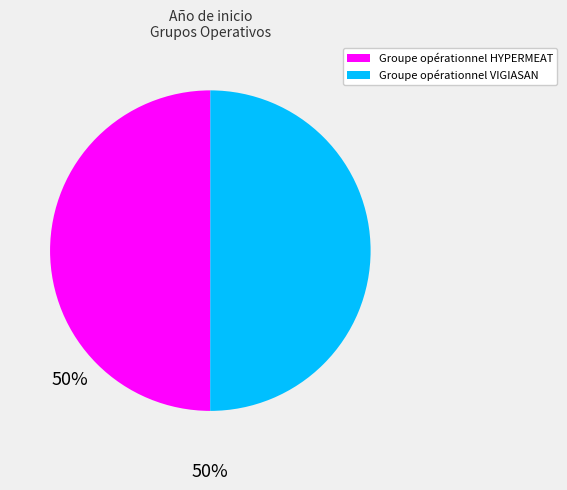

Combined, do Groupe opérationnel HYPERMEAT and Groupe opérationnel VIGIASAN account for over 50%?

Yes